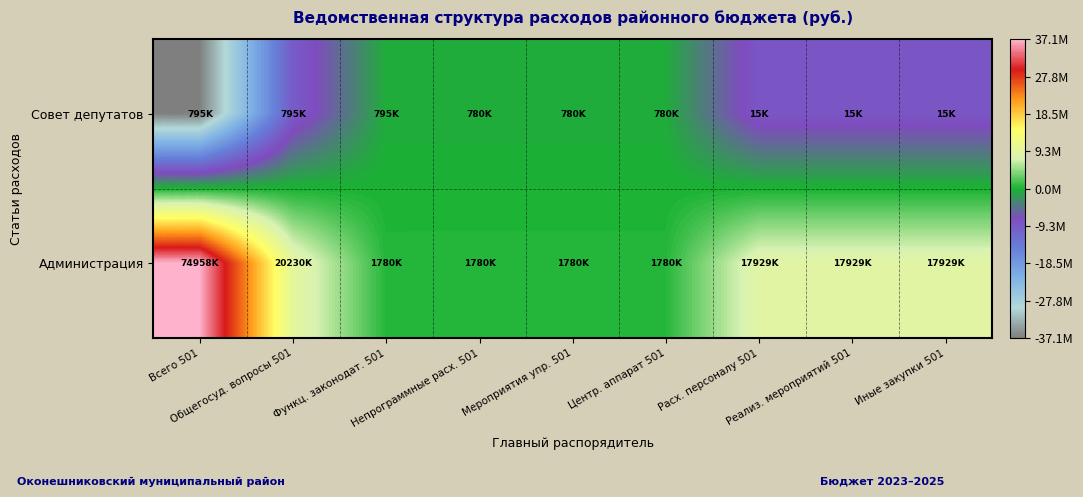

Rank the series at Функц. законодат. 501 from lowest to highest value.

Совет депутатов, Администрация